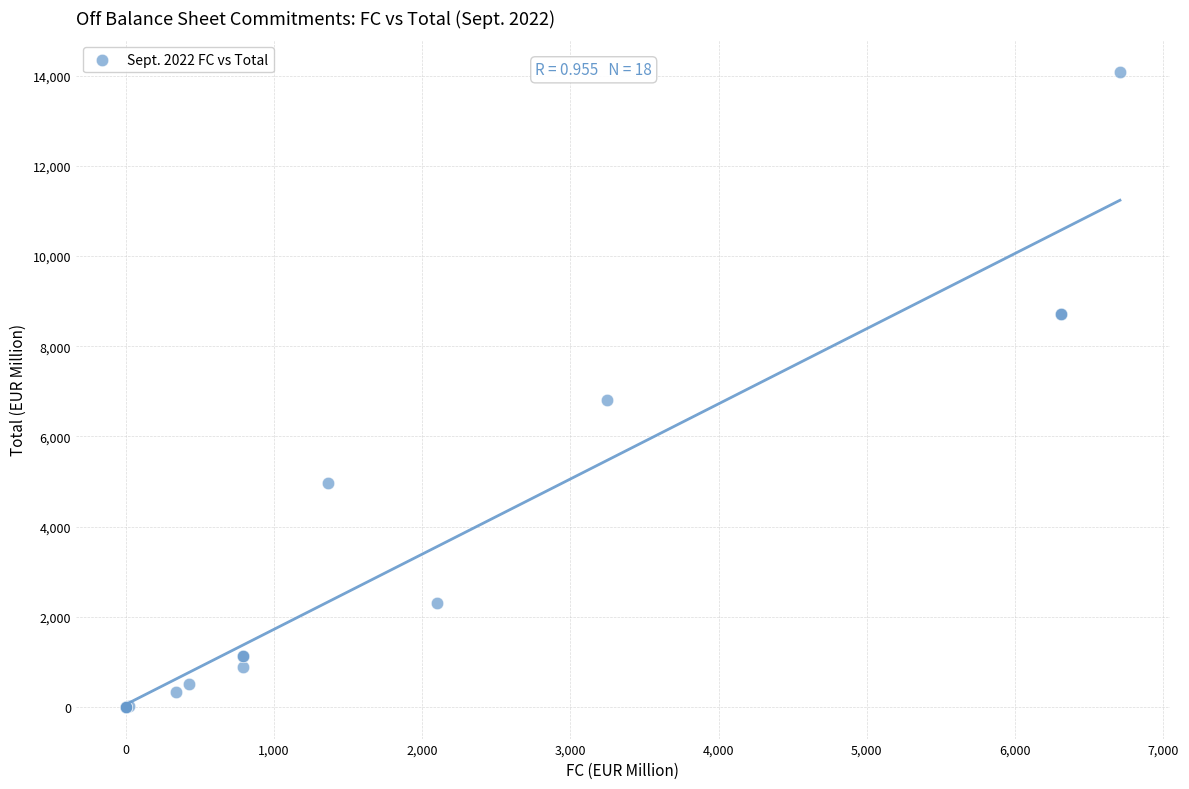

What Y value in the scatter plot is closest to 7041?

6804.0